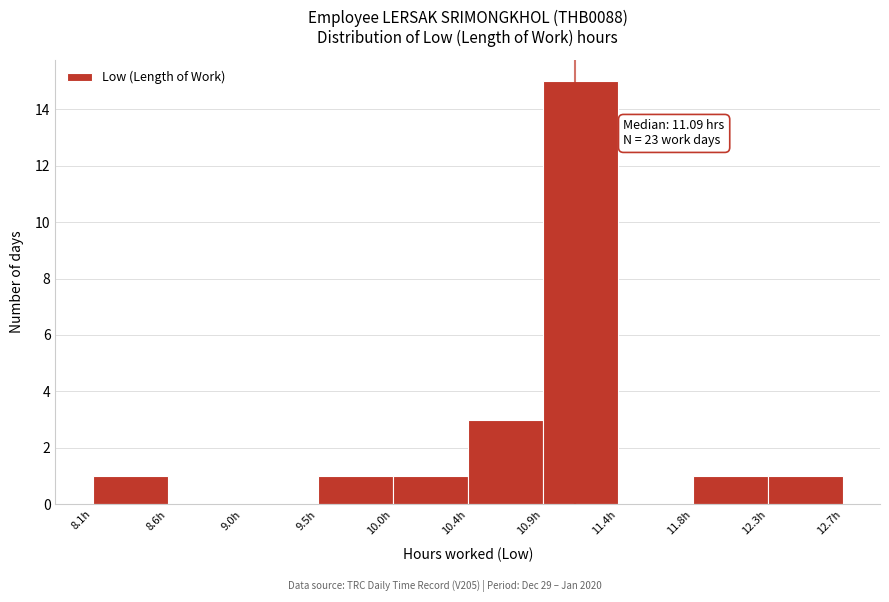

Which range on the x-axis has the tallest bar?

10.90 to 11.35